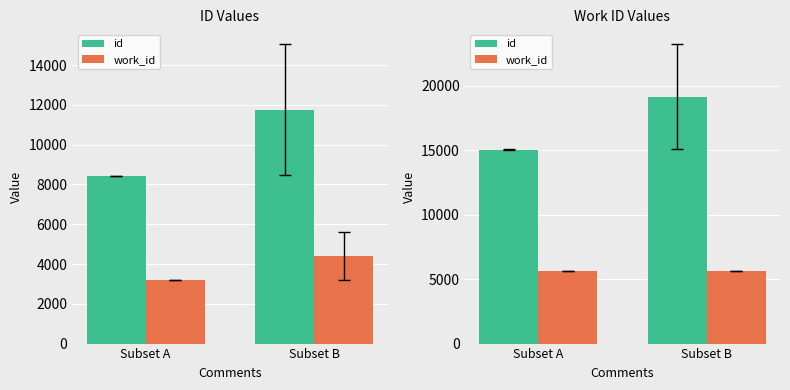

Between Subset A and Subset B, which series saw the biggest shift?

id